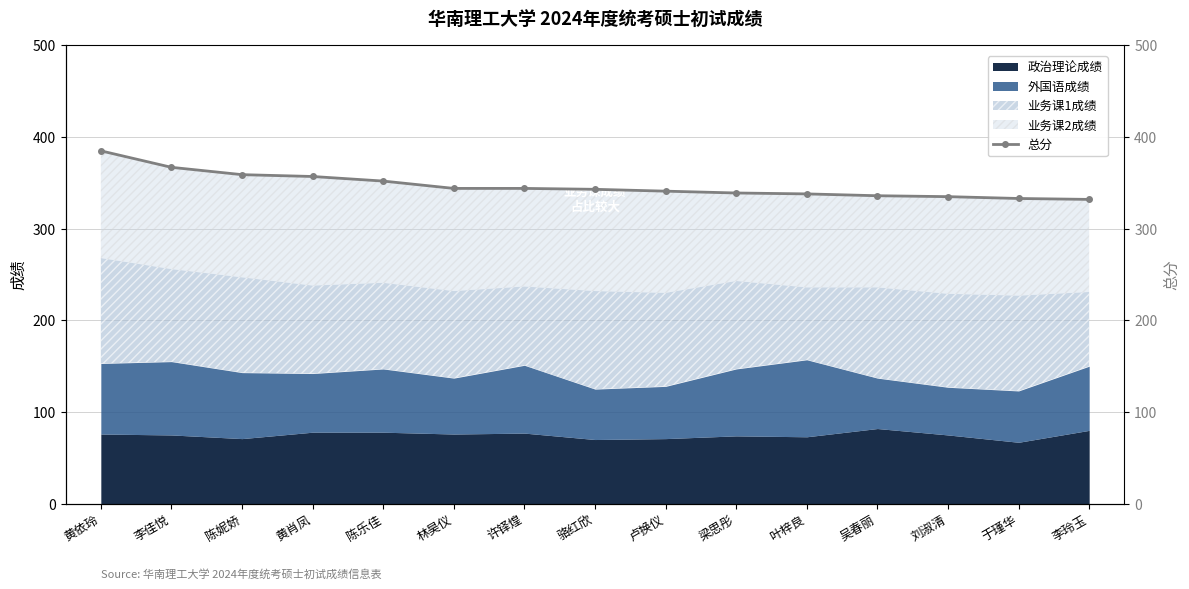

What is the maximum value shown in the chart?

385